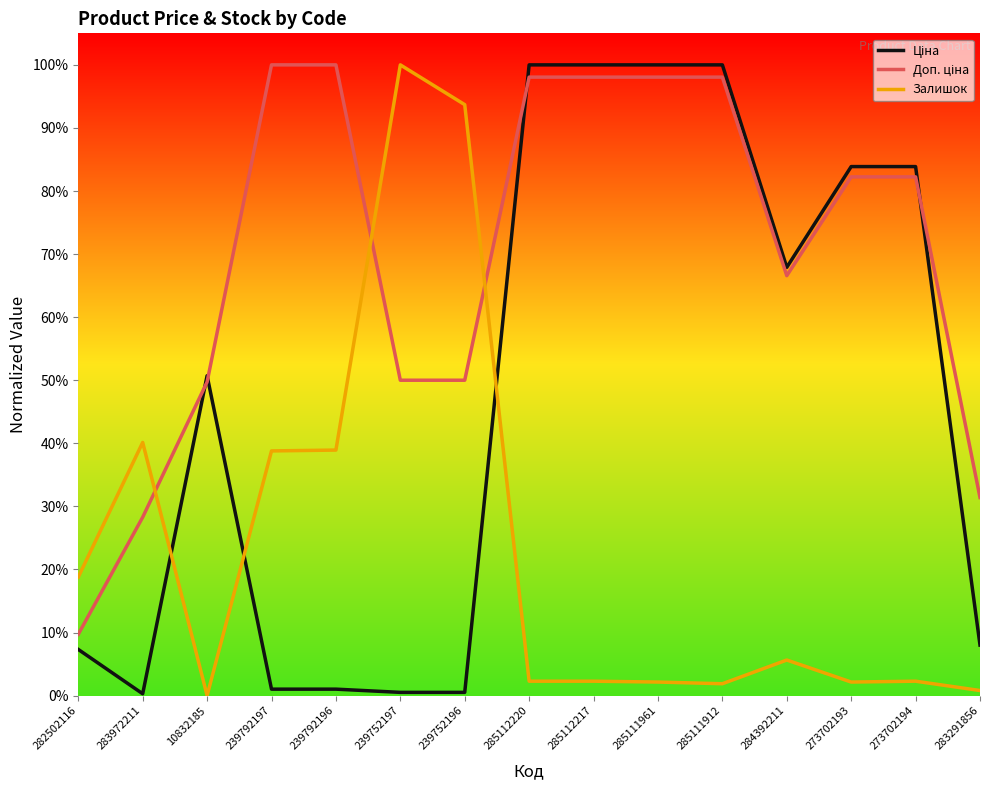

Which series changed the most between 10832185 and 273702193?

Ціна